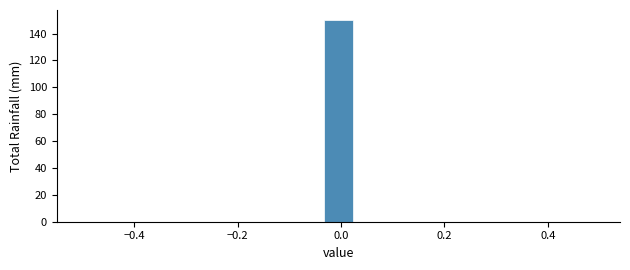

Around what value on the x-axis is the tallest bar? Give the approximate position of its centre, as read against the axis.

0.00